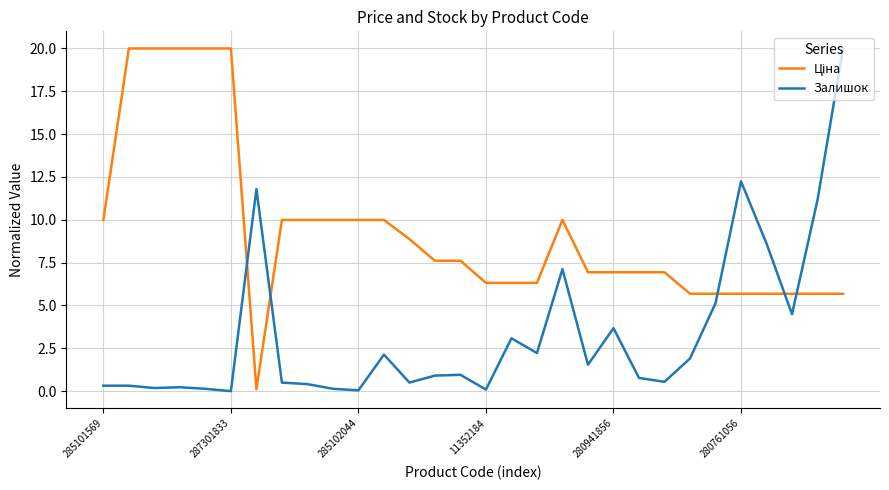

At which label is Залишок closest to 10?

28